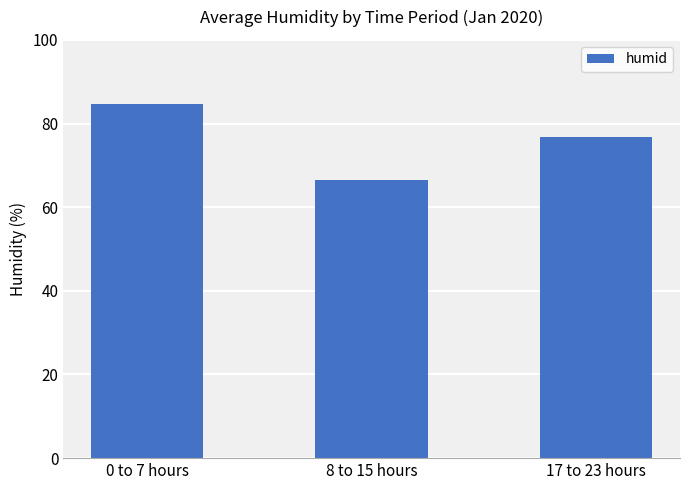

The chart shows a value of 125.4 at 17 to 23 hours. True or false?

False